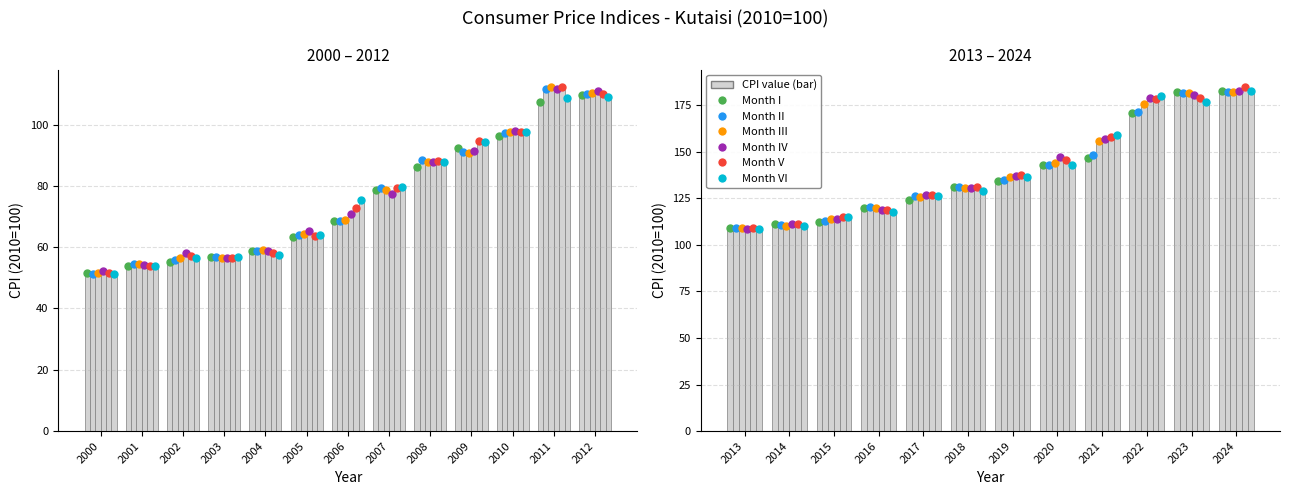

Is the value of II at 20 greater than the value of I at 12?

Yes